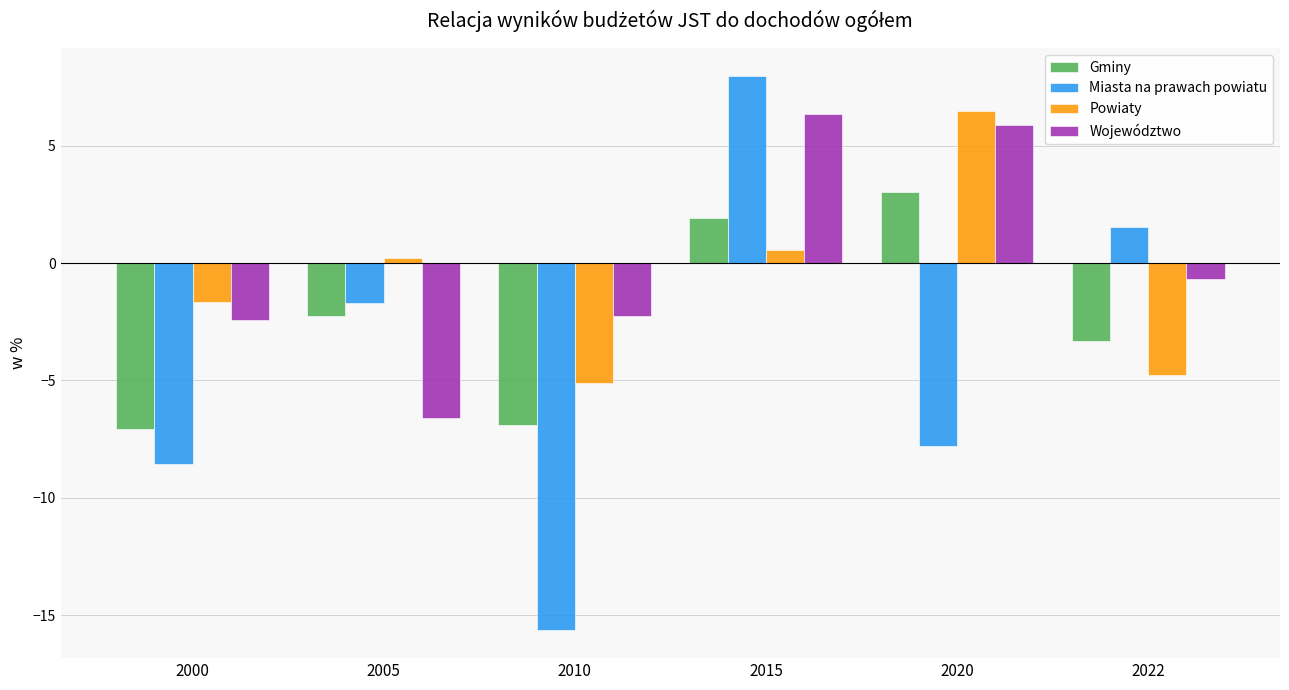

Reading left to right, list all the values displayed in this chart.

Gminy: 2000=-7.1	2005=-2.2	2010=-6.9	2015=1.9	2020=3.0	2022=-3.3
Miasta na prawach powiatu: 2000=-8.6	2005=-1.7	2010=-15.6	2015=8.0	2020=-7.8	2022=1.5
Powiaty: 2000=-1.7	2005=0.2	2010=-5.1	2015=0.5	2020=6.5	2022=-4.8
Województwo: 2000=-2.4	2005=-6.6	2010=-2.3	2015=6.3	2020=5.9	2022=-0.7